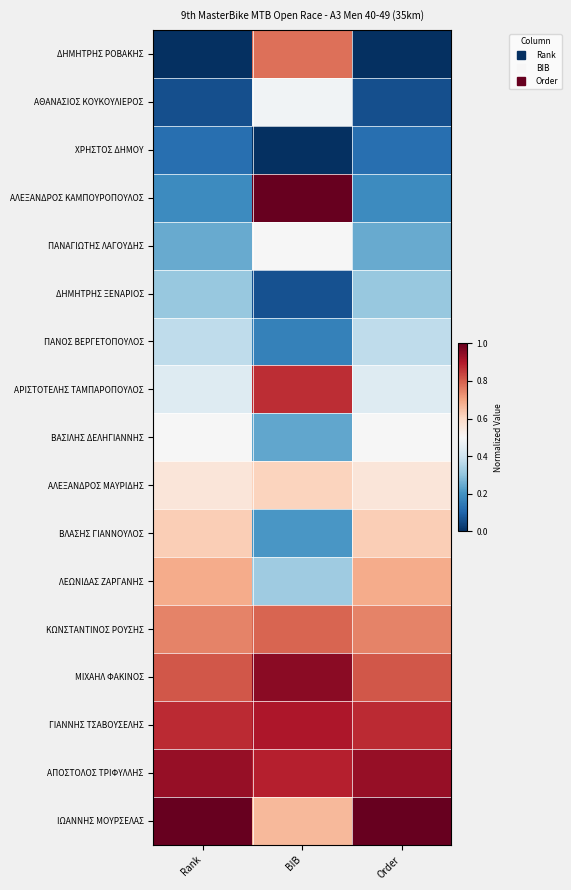

How many series are shown in this chart?

17